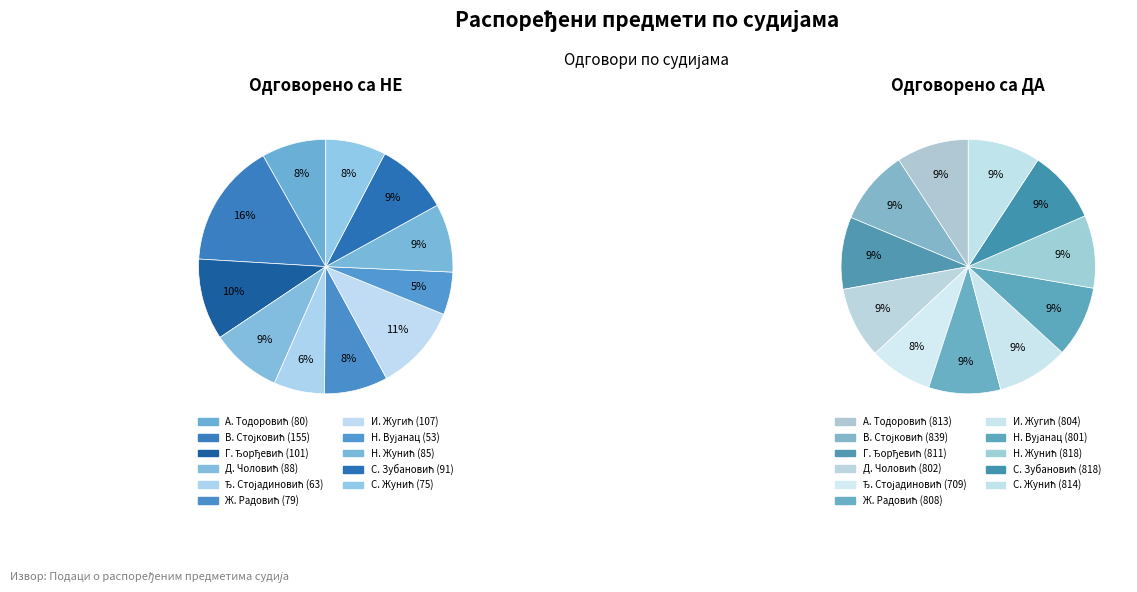

To the nearest percent, what is the combined percentage of Даница Чоловић and Ђорђе Стојадиновић?

15%